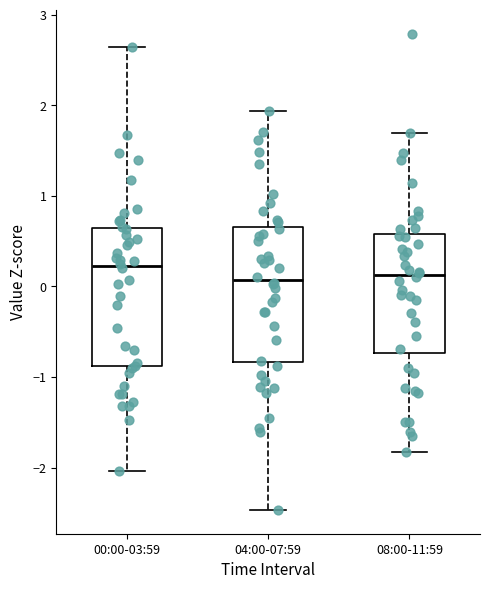

Where is the lower edge of the box for 08:00-11:59 on the y-axis? The values are not printed on the chart, so give them approximately, as read against the axis.

-0.7